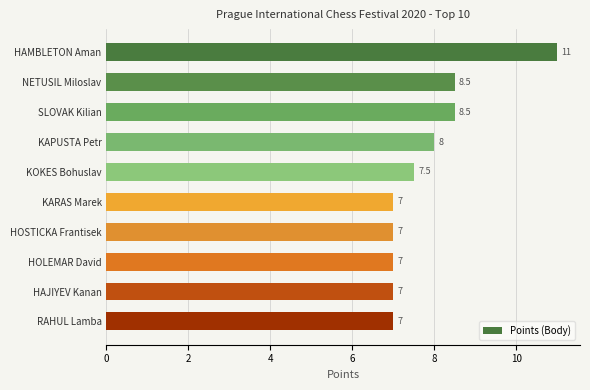

What is the difference between the second highest and second lowest values?

1.5